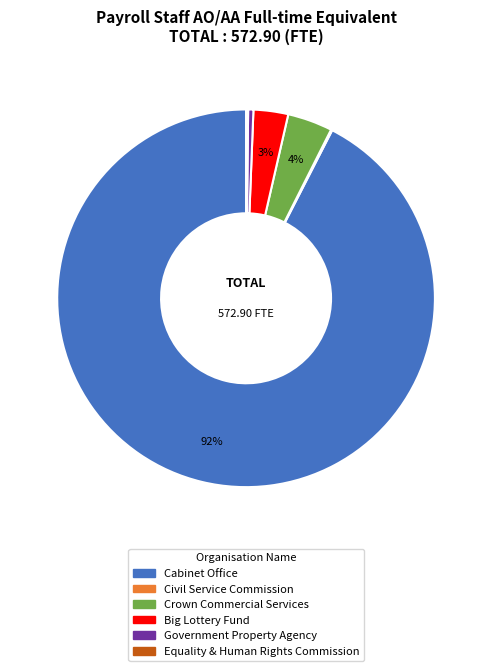

Which category accounts for the majority?

Cabinet Office